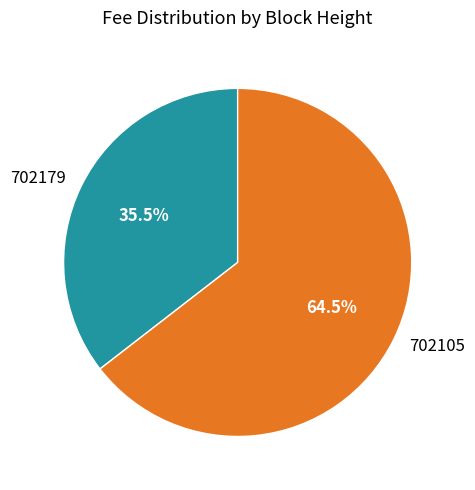

Rank the categories by value from highest to lowest.

702105, 702179